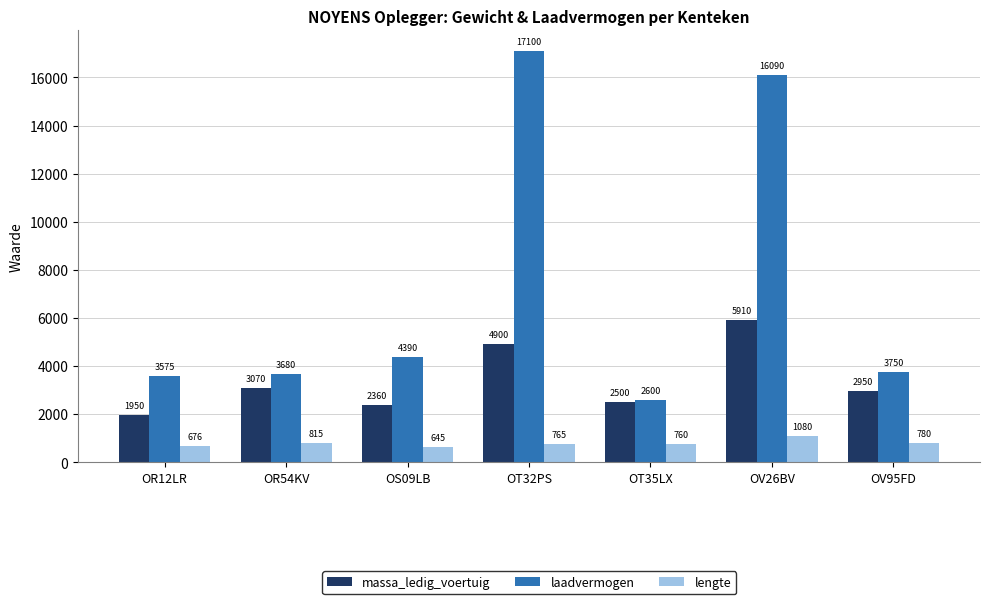

List the series in order of their overall mean, lowest first.

lengte, massa_ledig_voertuig, laadvermogen